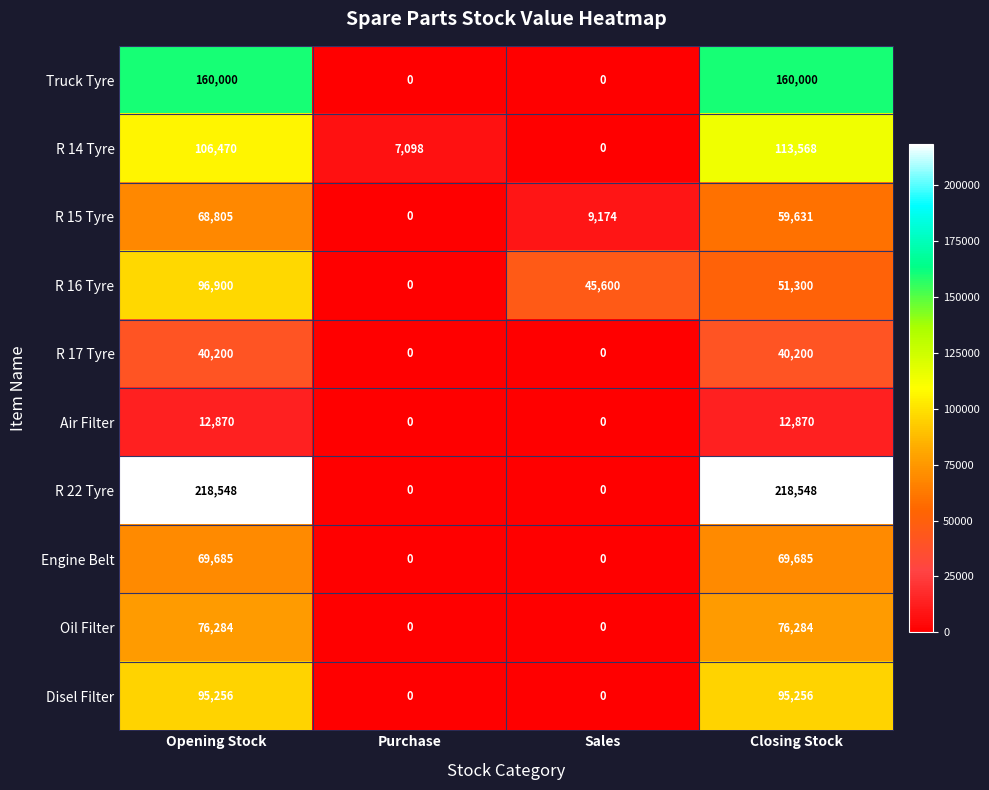

At which label does R 16 Tyre reach its peak?

Opening Stock